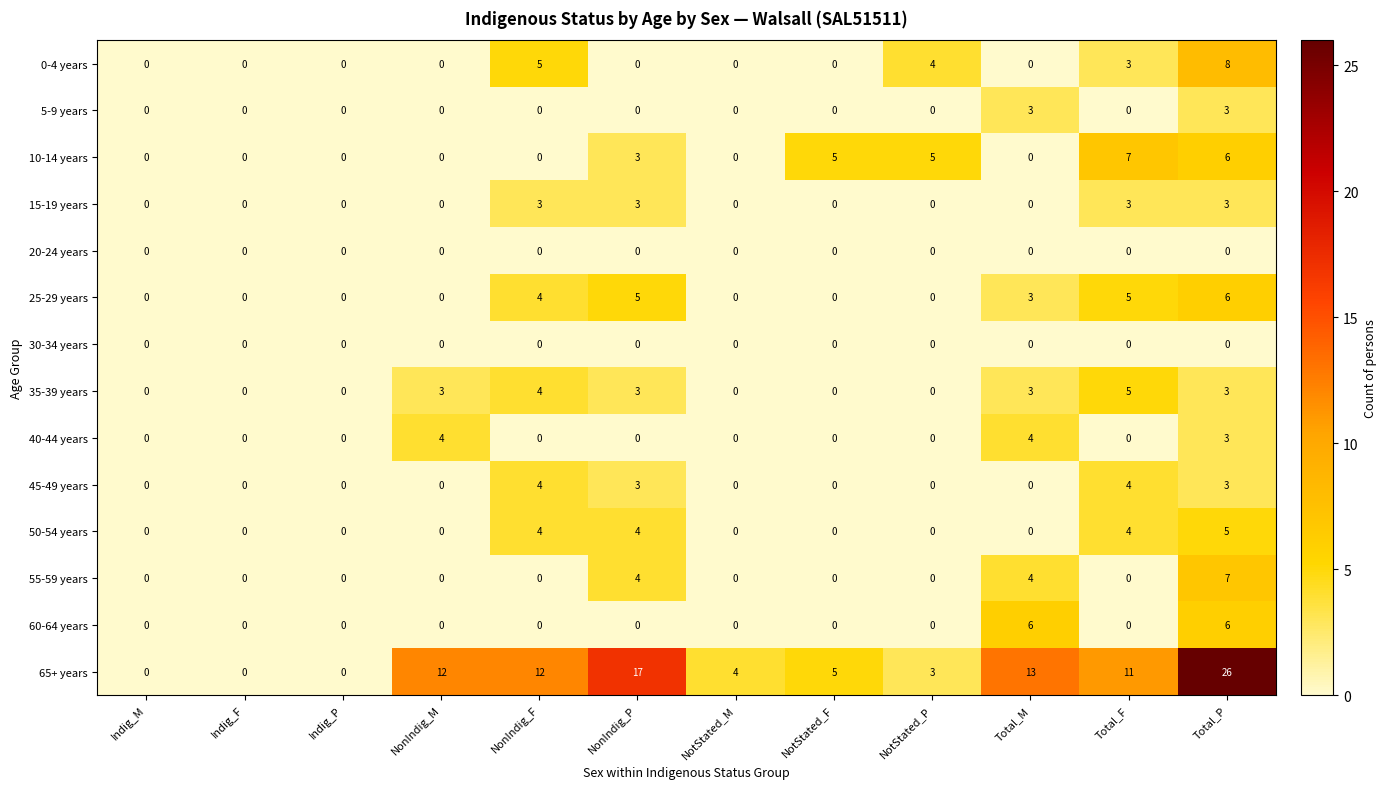

The value of 40-44 years at Indig_P is 0. True or false?

True